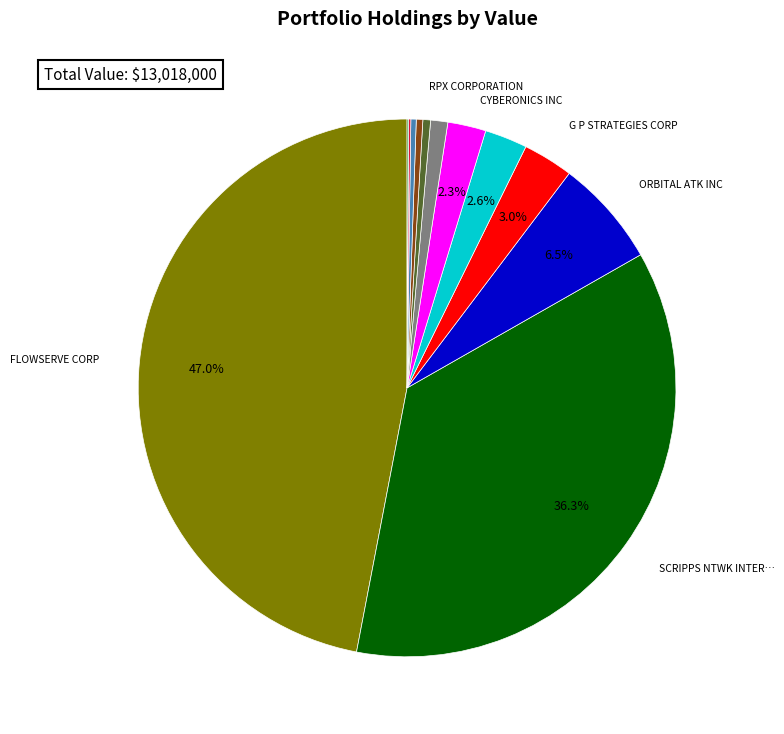

Is there a majority slice in this chart?

No